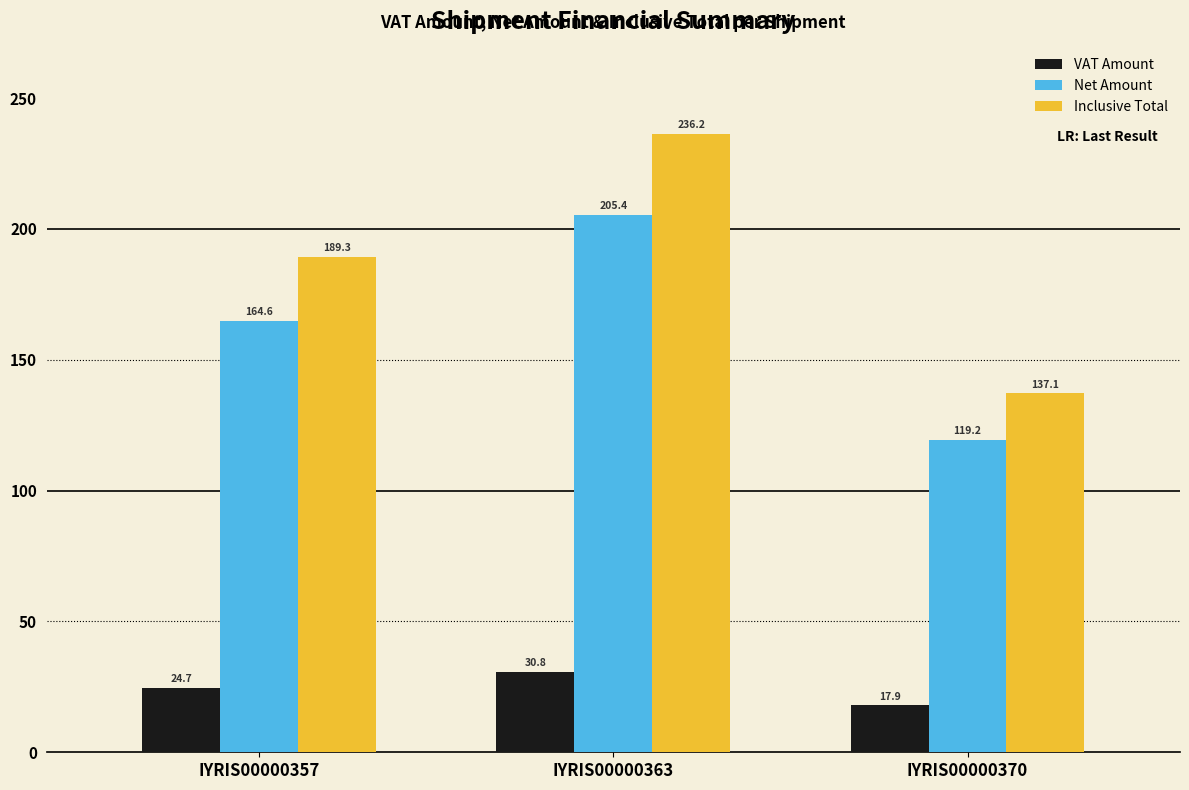

How many data points in Net Amount are less than 164?

1